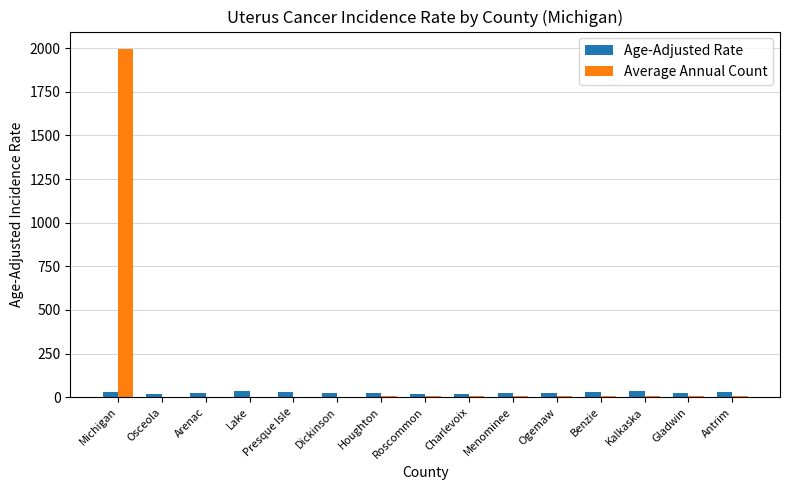

Which label corresponds to the largest value in the chart?

Michigan